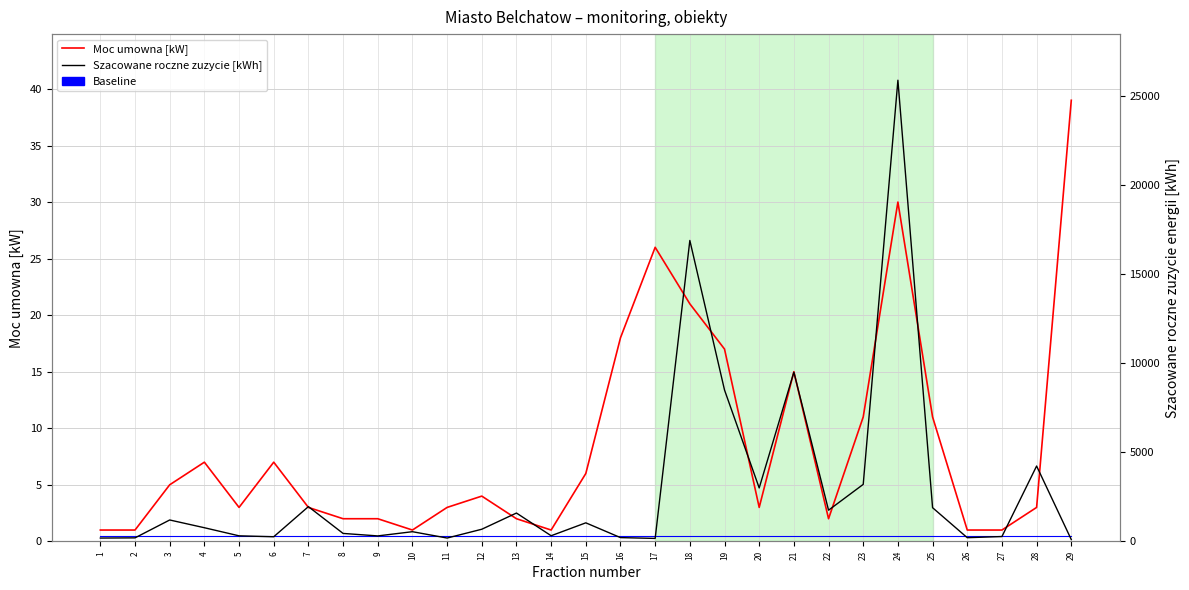

True or false: Baseline and Moc umowna [kW] intersect in this chart.

False